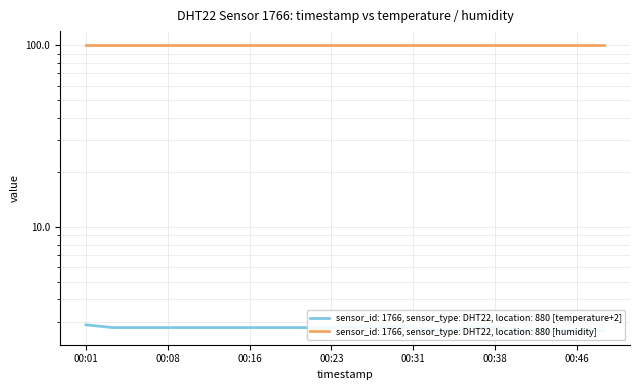

Rank the categories by value from lowest to highest.

2023-02-28T00:33:36, 2023-02-28T00:41:05, 2023-02-28T00:43:35, 2023-02-28T00:46:03, 2023-02-28T00:48:31, 2023-02-28T00:03:59, 2023-02-28T00:06:26, 2023-02-28T00:08:53, 2023-02-28T00:11:20, 2023-02-28T00:13:48, 2023-02-28T00:16:20, 2023-02-28T00:18:48, 2023-02-28T00:21:17, 2023-02-28T00:23:44, 2023-02-28T00:26:11, 2023-02-28T00:28:41, 2023-02-28T00:31:08, 2023-02-28T00:36:08, 2023-02-28T00:38:37, 2023-02-28T00:01:32